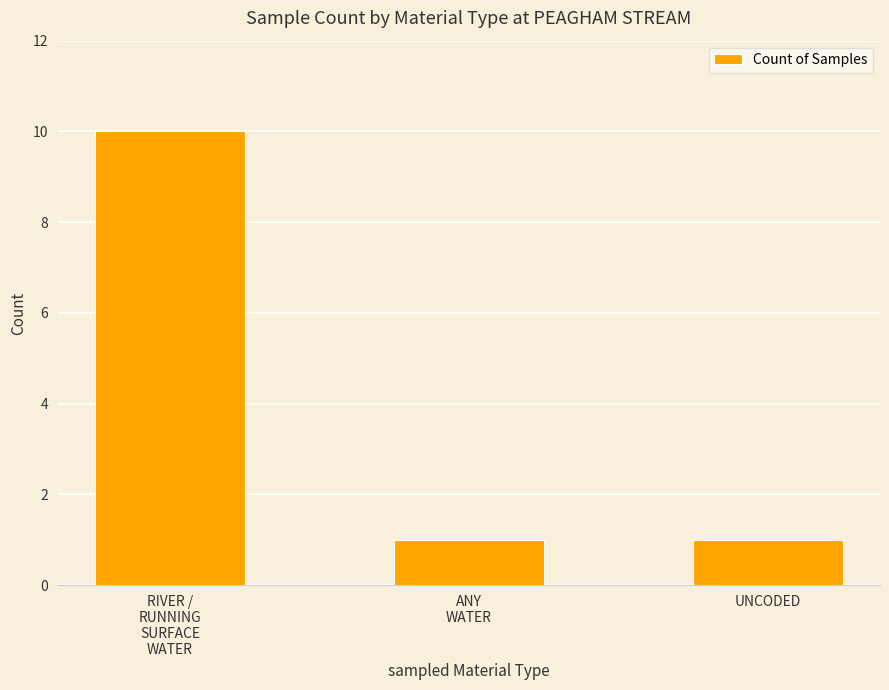

True or false: the data shows 1 at ANY
WATER.

True